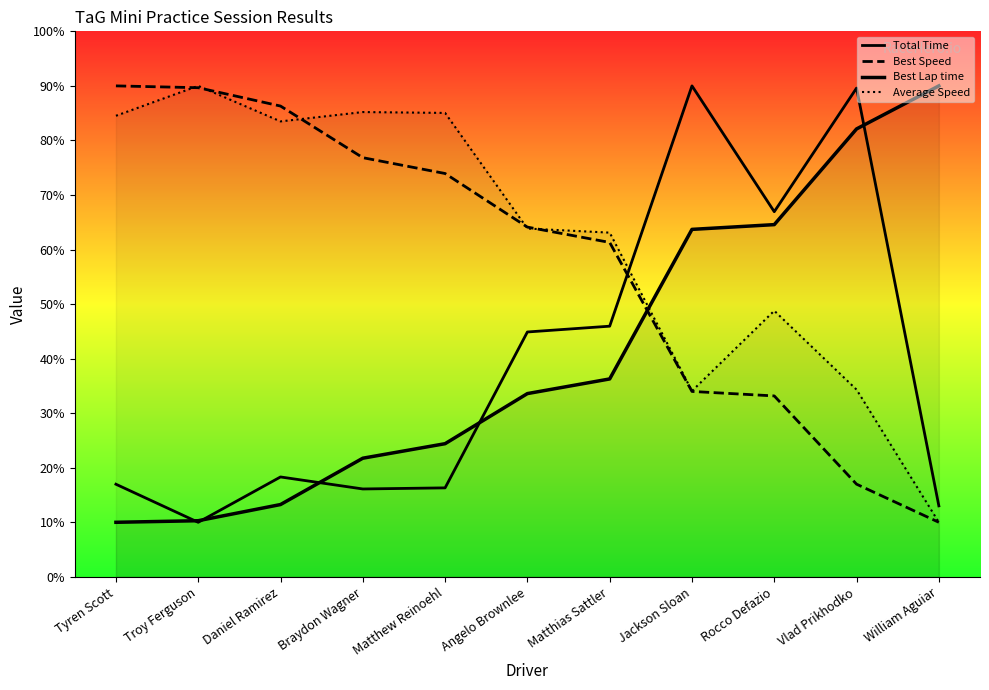

Does the chart have visible grid lines?

No